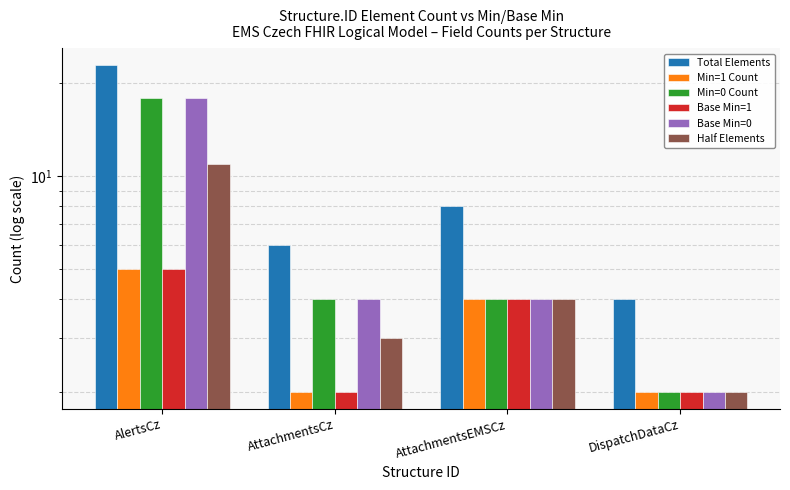

Is the value of Min=0 Count at AttachmentsEMSCz greater than the value of Min=1 Count at AttachmentsCz?

Yes